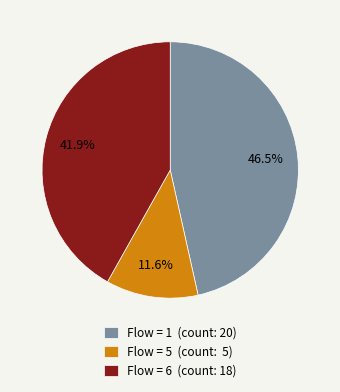

What is the smallest slice in the pie chart?

Flow = 5 (count: 5)